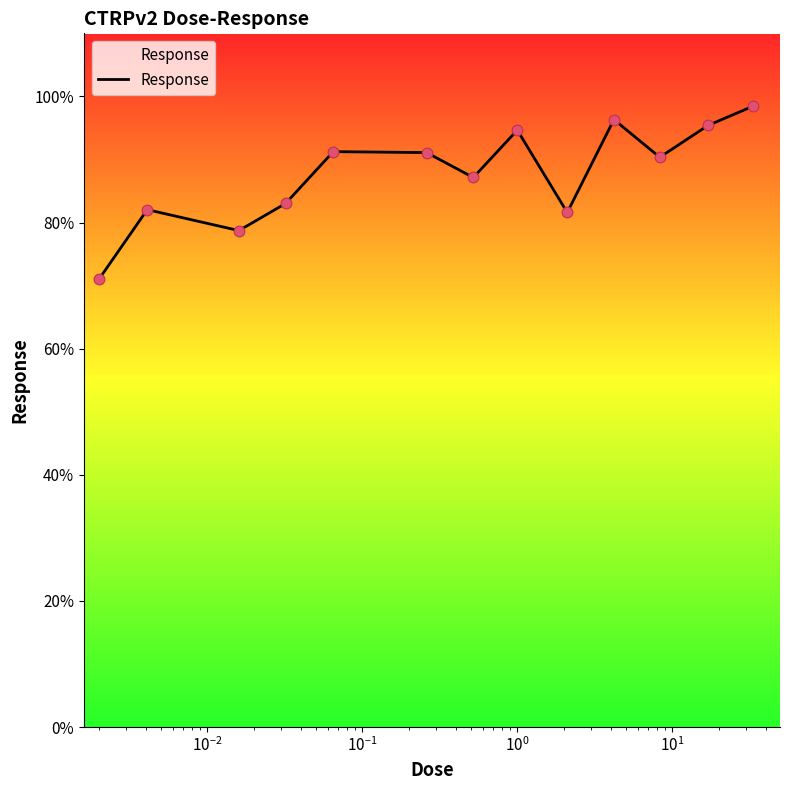

What is the difference between the maximum and minimum values?

27.4